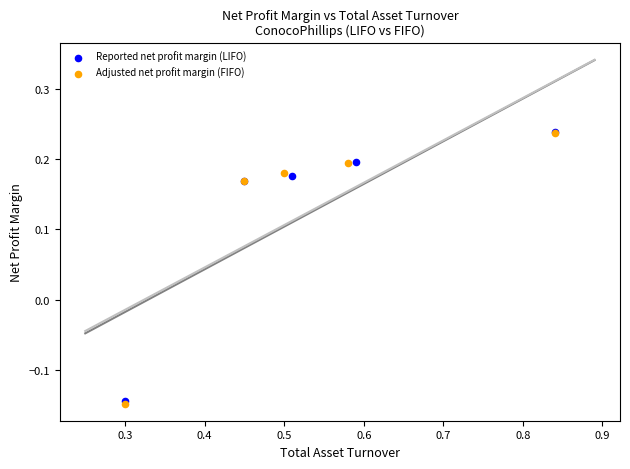

Which series has the largest Y range (max minus min)?

Adjusted net profit margin (FIFO)